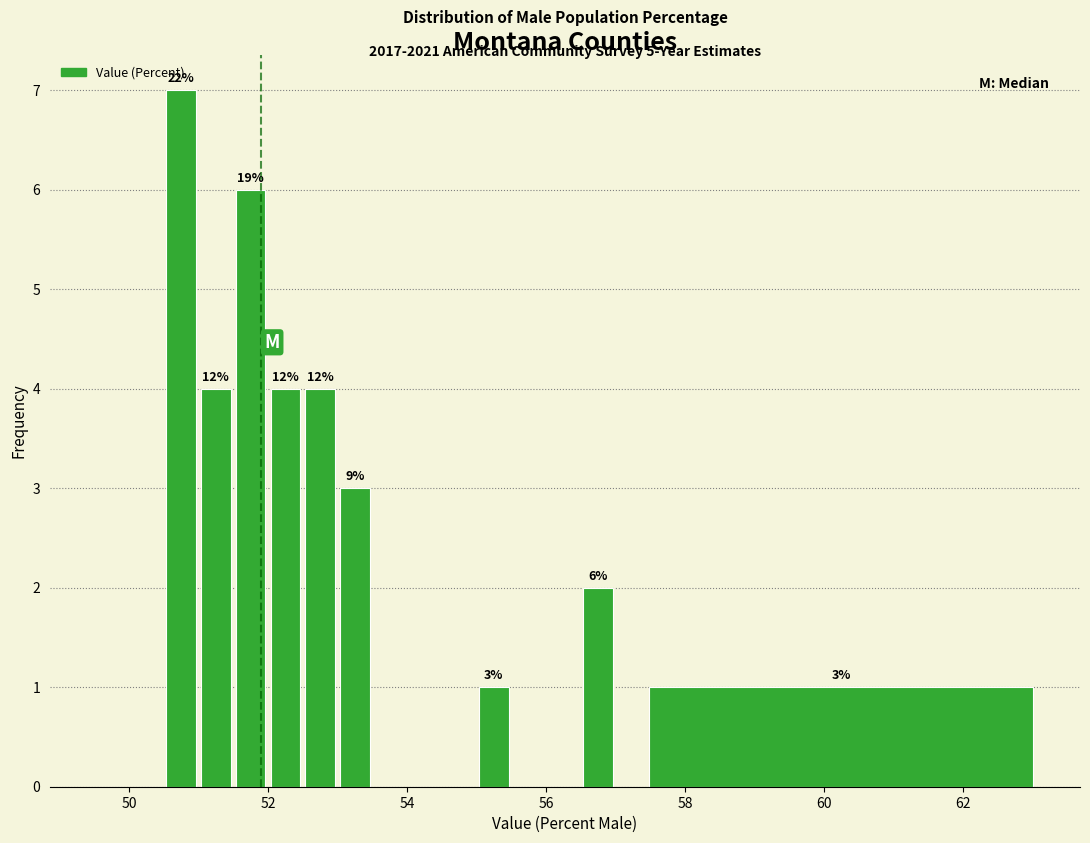

Read against the x-axis, roughly where is the centre of the tallest bar?

50.8